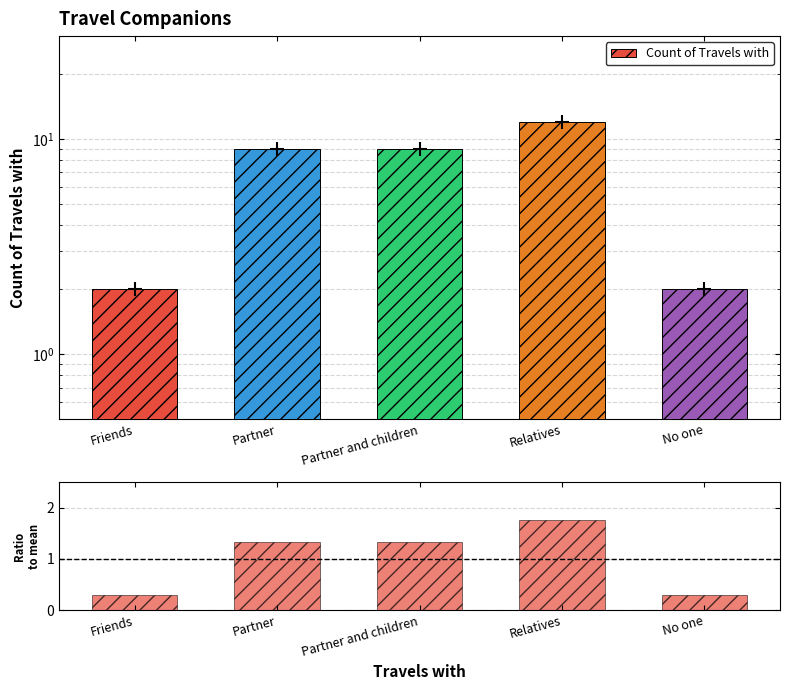

Which series has the largest total across all categories?

Count of Travels with